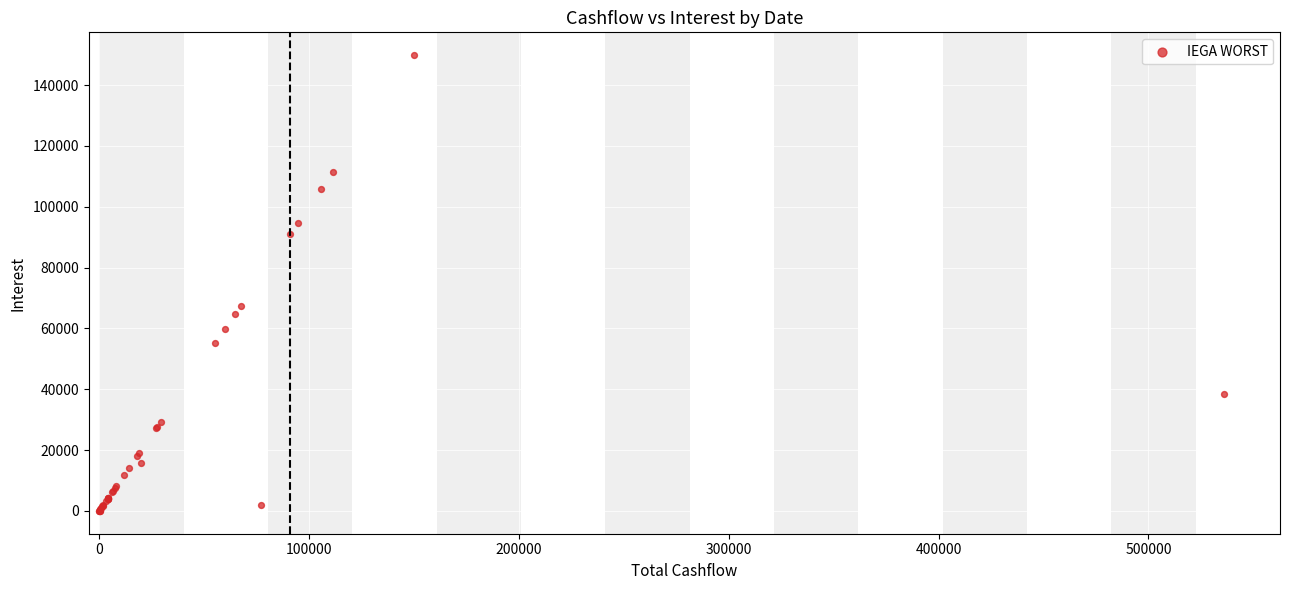

What Y value in the scatter plot is closest to 74914?

67439.4